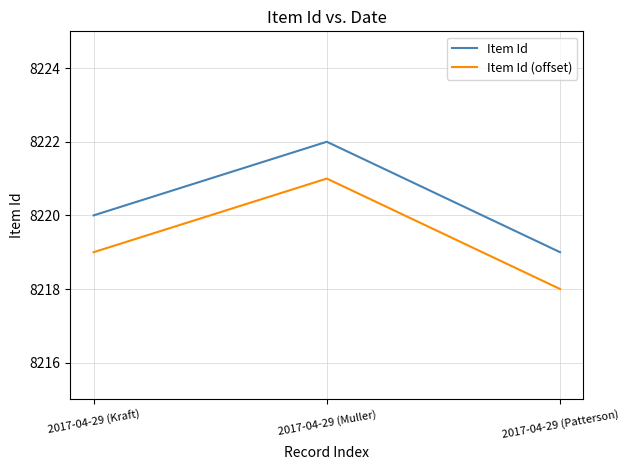

What is the highest value of the Item Id (offset) series?

8221